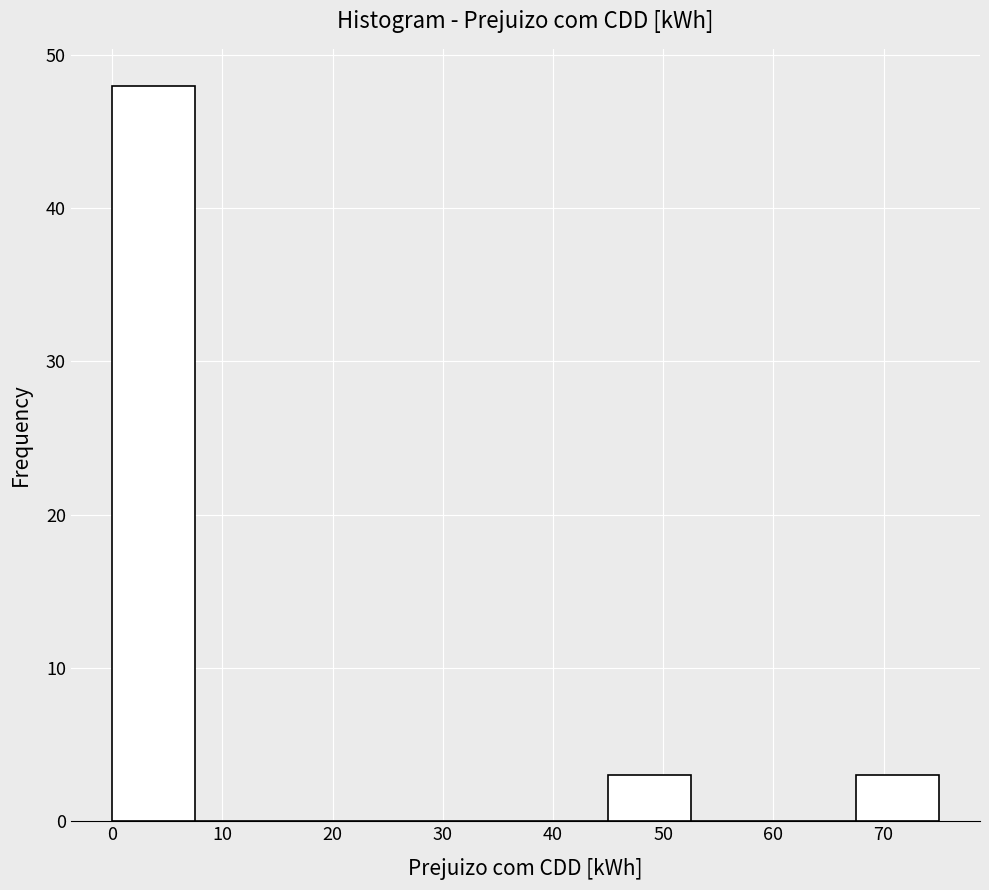

Reading left to right, transcribe this chart: for each bar, give the range it covers on the x-axis and its height. Neither the bar edges nor the heights are printed on the chart, so give them approximately, as read against the axes.

0.0 to 7.5: 48
7.5 to 15.0: 0
15.0 to 22.5: 0
22.5 to 30.0: 0
30.0 to 37.5: 0
37.5 to 45.0: 0
45.0 to 52.5: 3
52.5 to 60.0: 0
60.0 to 67.5: 0
67.5 to 75.0: 3